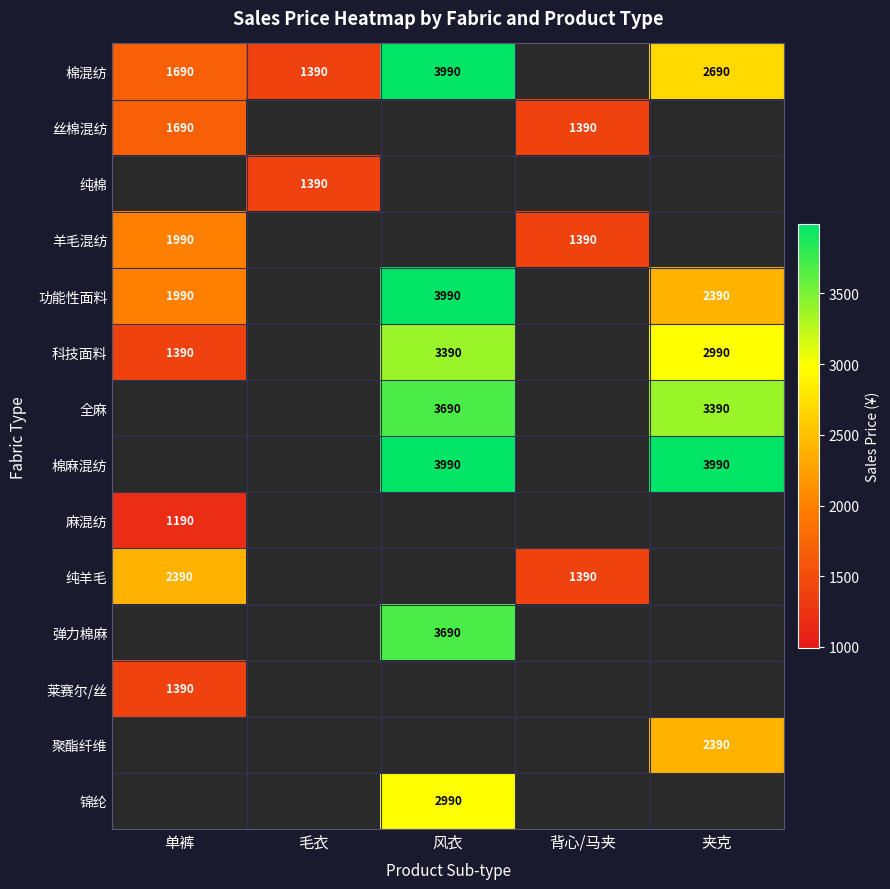

The value of 羊毛混纺 at 单裤 is 1990. True or false?

True